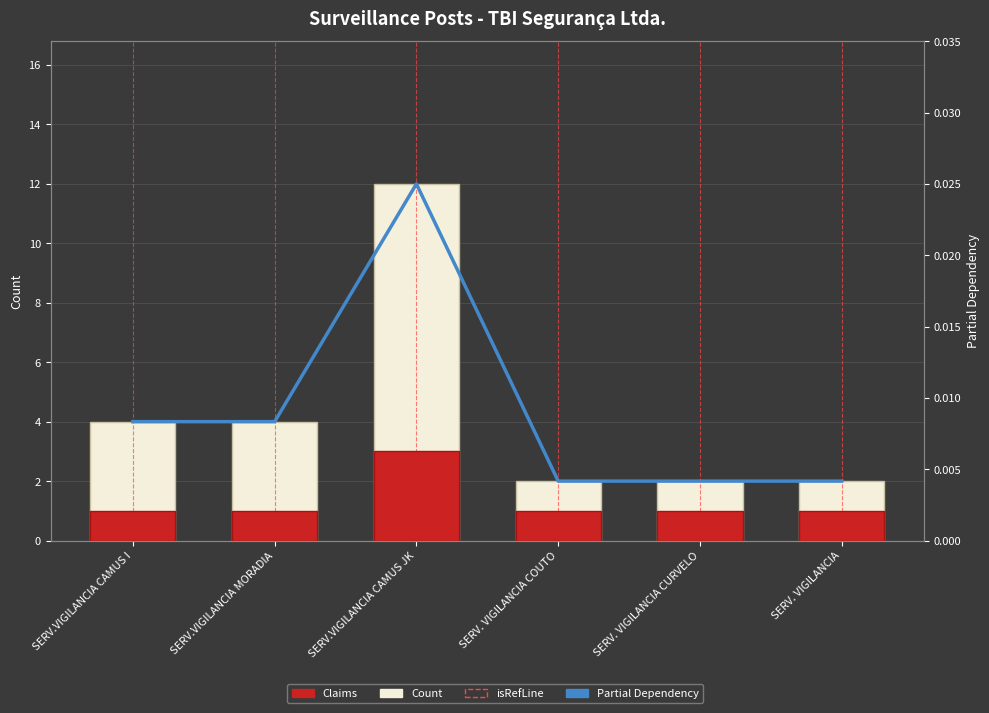

What is the average value of the Claims series?

1